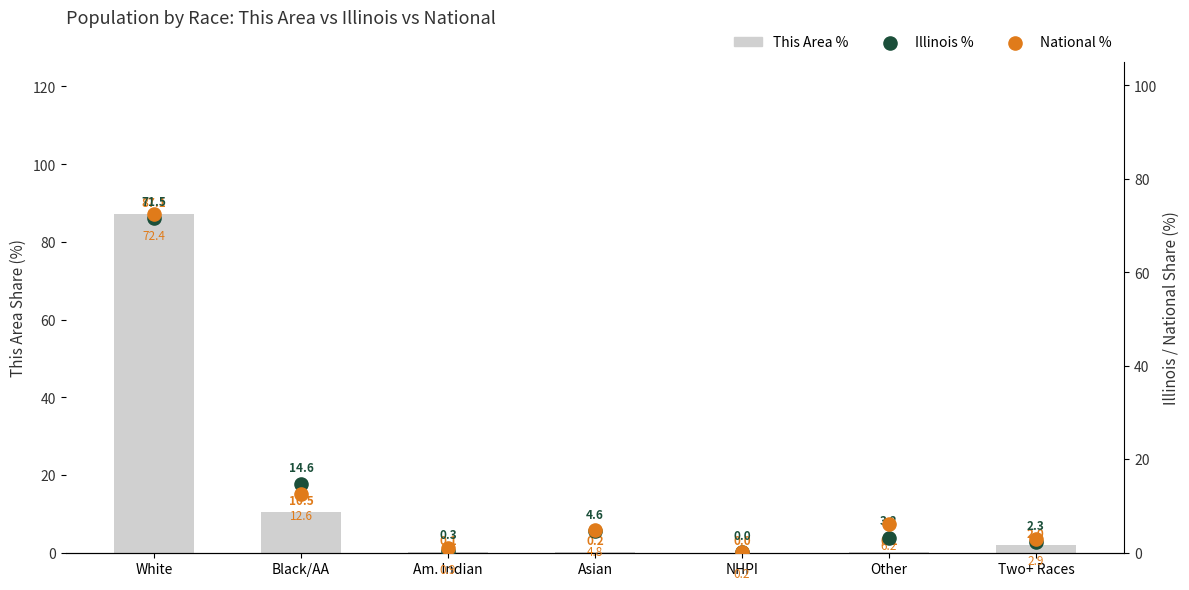

Which series reaches the maximum Y coordinate?

This Area %